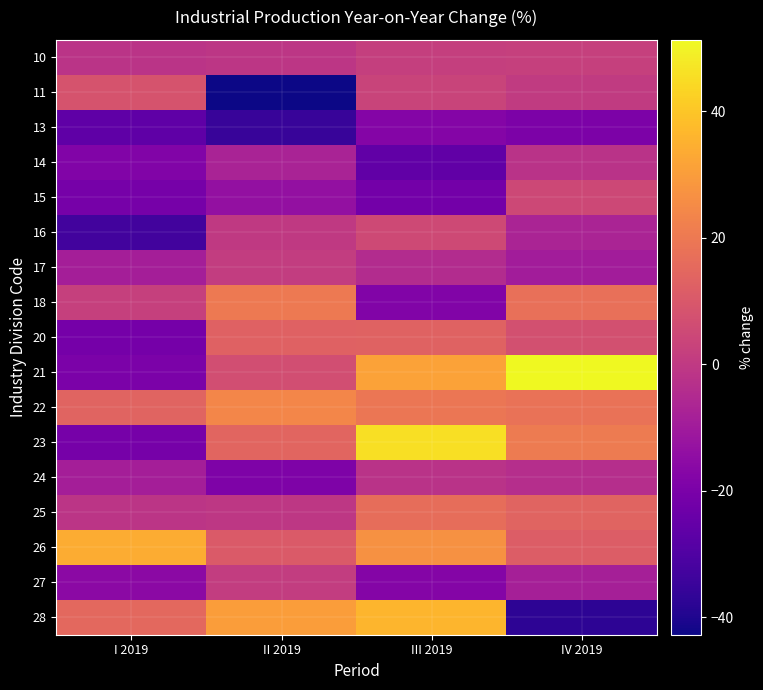

Reading left to right, extract all data points from this chart.

10: I 2019=-1.9	II 2019=-1.0	III 2019=1.9	IV 2019=2.1
11: I 2019=8.5	II 2019=-42.8	III 2019=3.3	IV 2019=0.5
13: I 2019=-26.5	II 2019=-35.4	III 2019=-17.5	IV 2019=-19.3
14: I 2019=-18.5	II 2019=-7.3	III 2019=-26.0	IV 2019=-2.1
15: I 2019=-20.9	II 2019=-13.5	III 2019=-21.7	IV 2019=4.7
16: I 2019=-33.2	II 2019=0.1	III 2019=5.1	IV 2019=-6.9
17: I 2019=-8.9	II 2019=1.2	III 2019=-4.3	IV 2019=-9.4
18: I 2019=2.3	II 2019=20.4	III 2019=-18.2	IV 2019=17.2
20: I 2019=-21.3	II 2019=12.9	III 2019=13.3	IV 2019=7.5
21: I 2019=-19.9	II 2019=6.5	III 2019=31.3	IV 2019=51.3
22: I 2019=13.6	II 2019=23.8	III 2019=19.3	IV 2019=17.9
23: I 2019=-21.1	II 2019=13.9	III 2019=45.6	IV 2019=20.7
24: I 2019=-8.8	II 2019=-19.1	III 2019=-2.3	IV 2019=-3.8
25: I 2019=-1.4	II 2019=-0.7	III 2019=16.6	IV 2019=13.8
26: I 2019=33.7	II 2019=10.6	III 2019=26.8	IV 2019=11.3
27: I 2019=-15.7	II 2019=1.2	III 2019=-17.6	IV 2019=-8.6
28: I 2019=15.2	II 2019=30.2	III 2019=36.1	IV 2019=-37.3